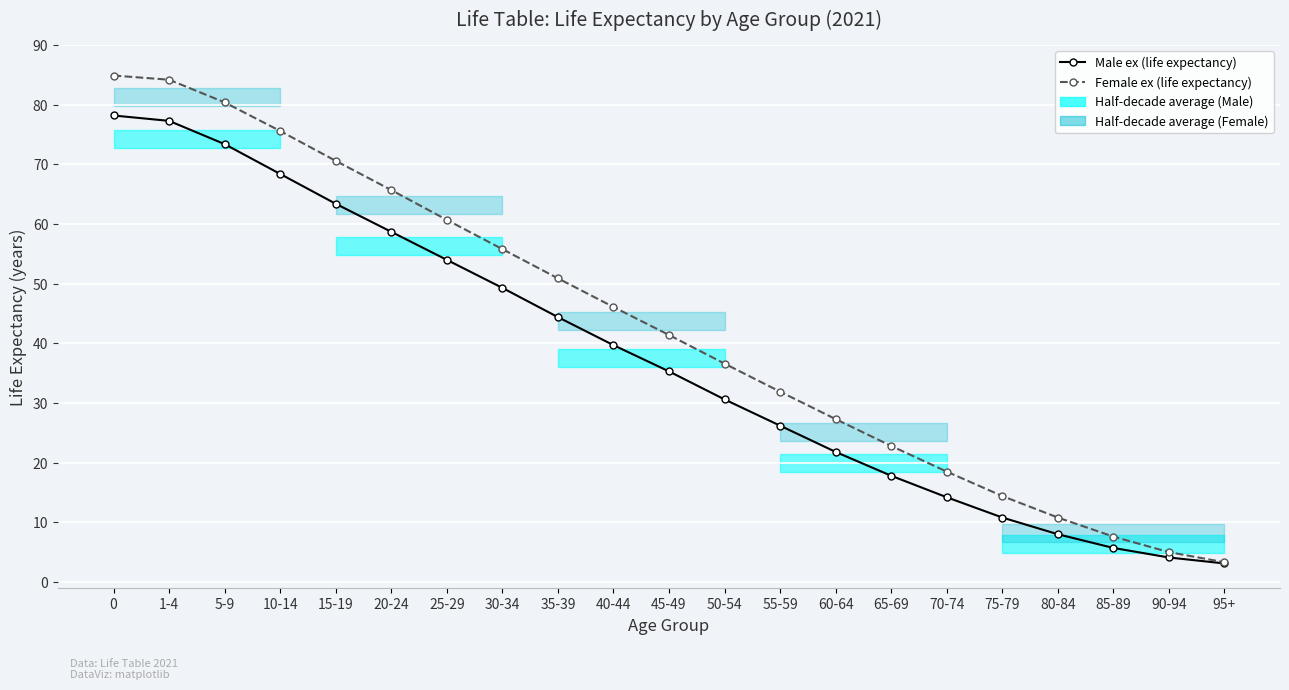

What is the value of the Female ex (life expectancy) point at the 7th from the left?

60.7